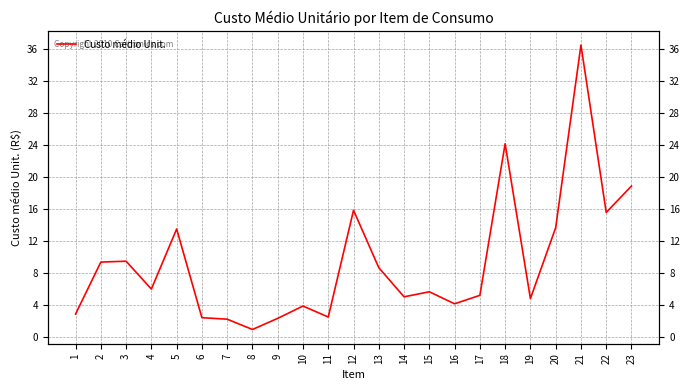

The value at 2 is 15.5. True or false?

False